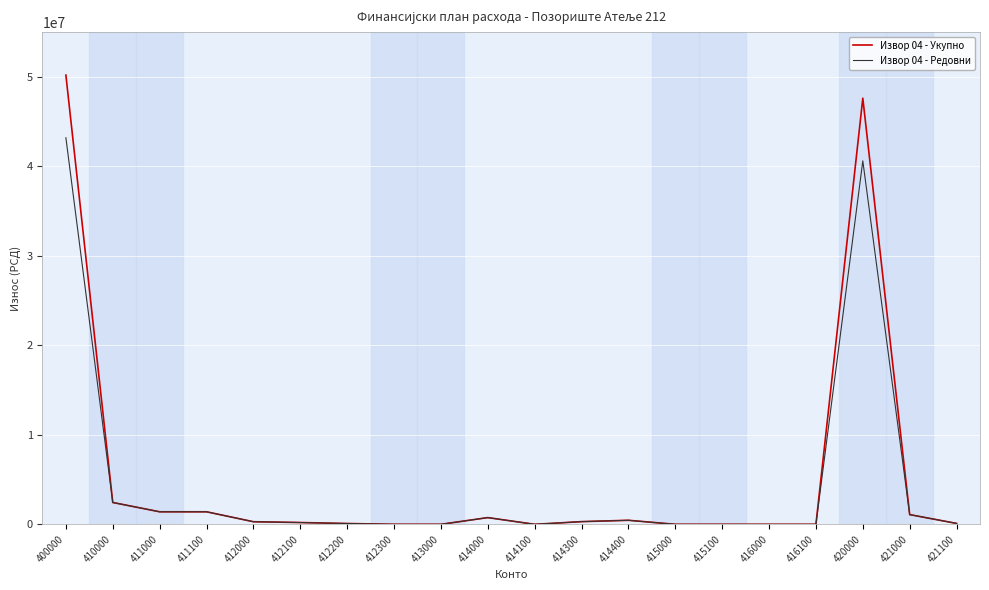

What is the maximum value shown in the chart?

50196000